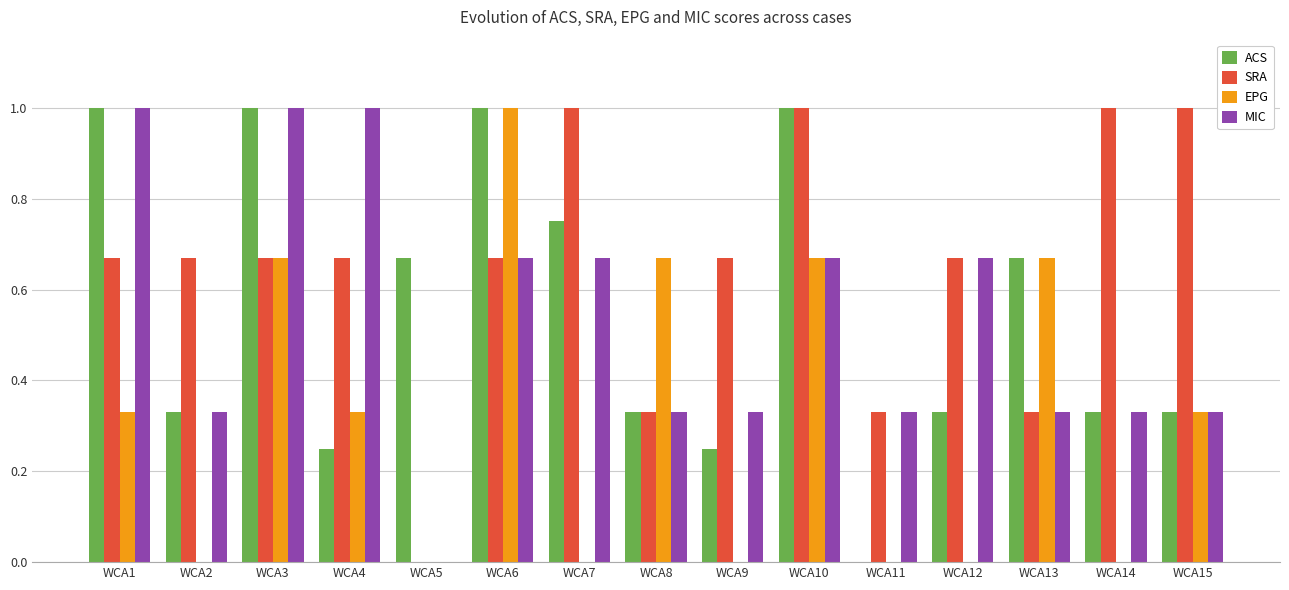

Where is MIC nearest to the value 0?

WCA5